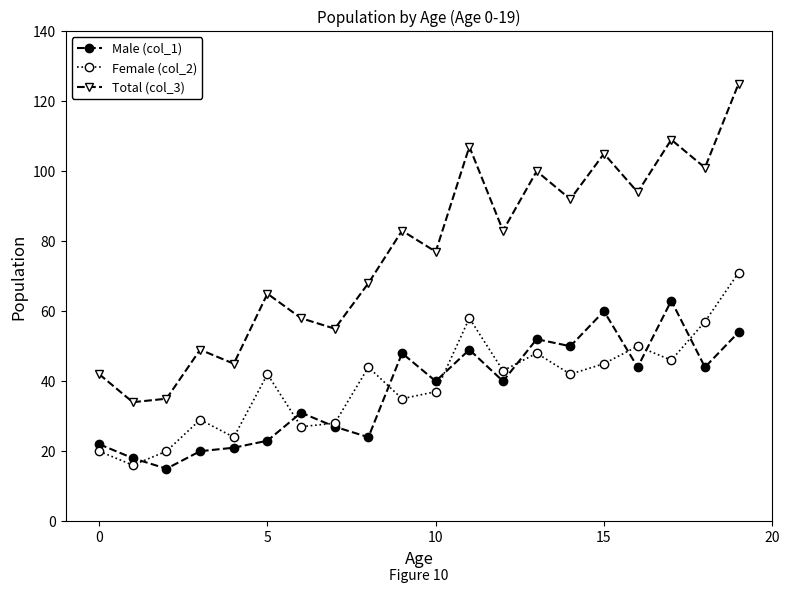

Which series has the largest range (max minus min)?

Total (col_3)